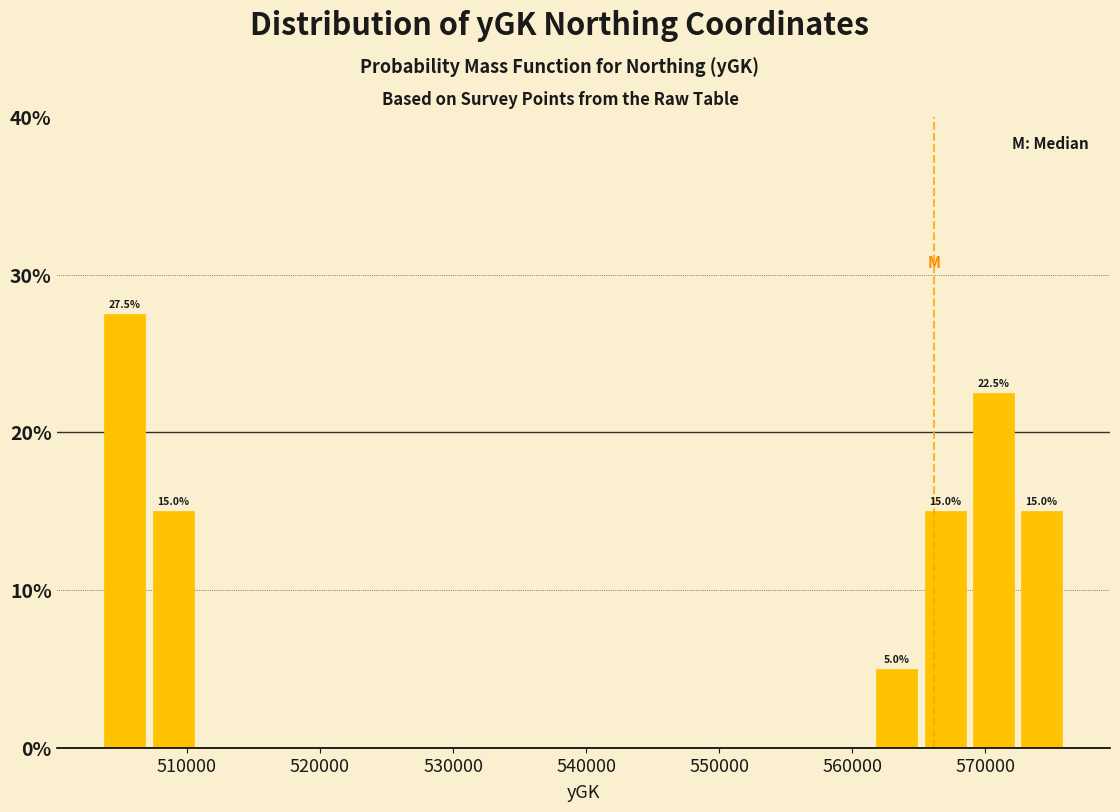

Read against the x-axis, roughly where is the centre of the tallest bar?

505000